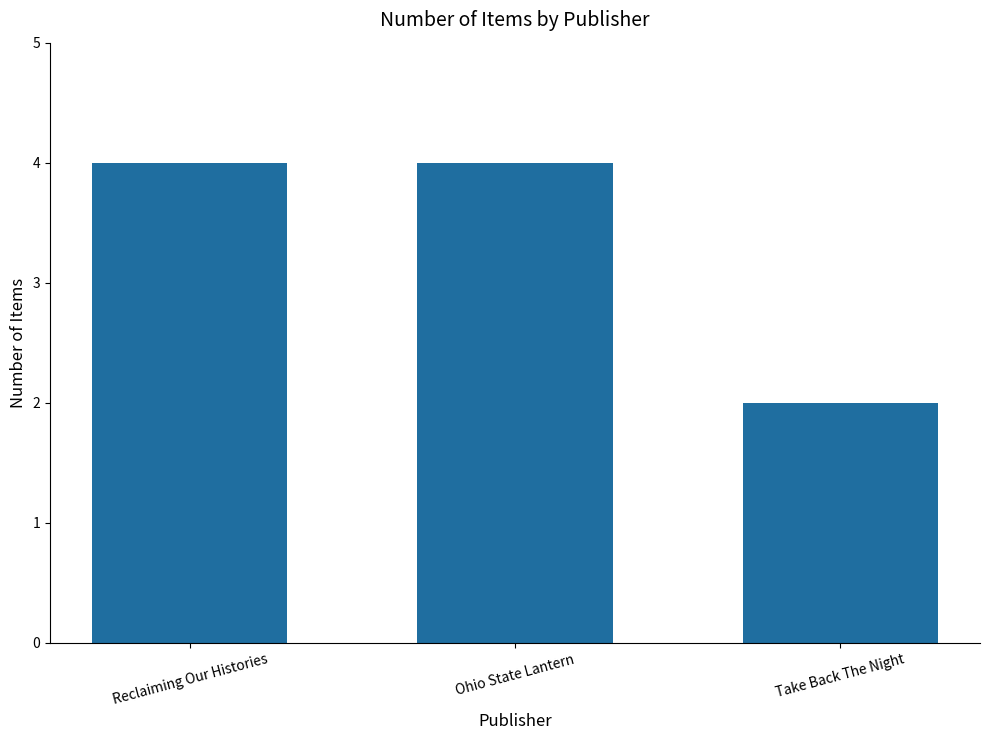

Are the bars grouped side by side (vs. stacked)?

No